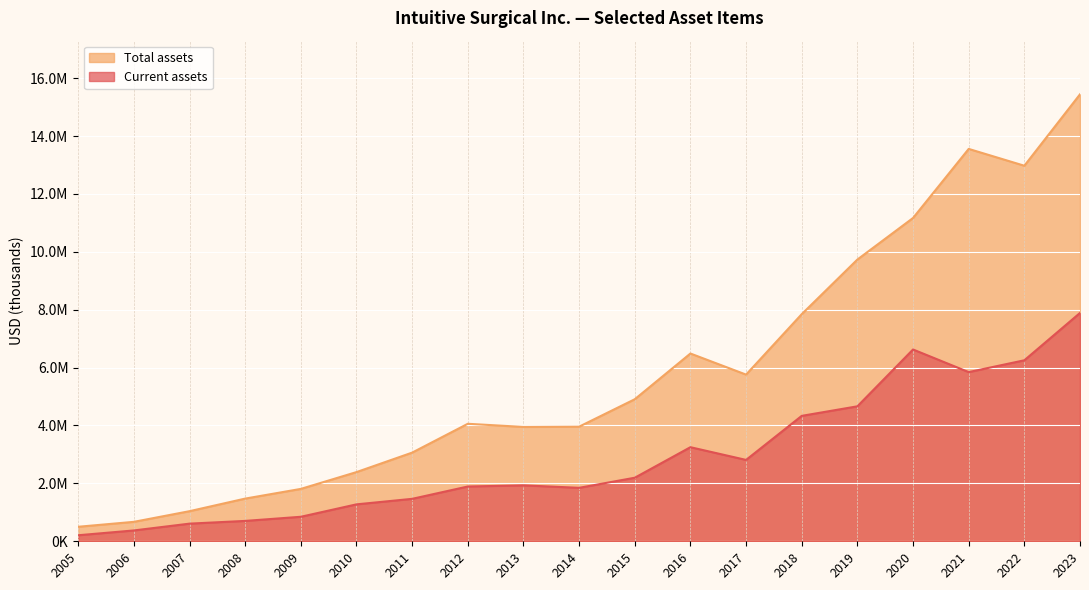

What is the approximate value of Current assets at 2021, to the nearest 100?

5844900